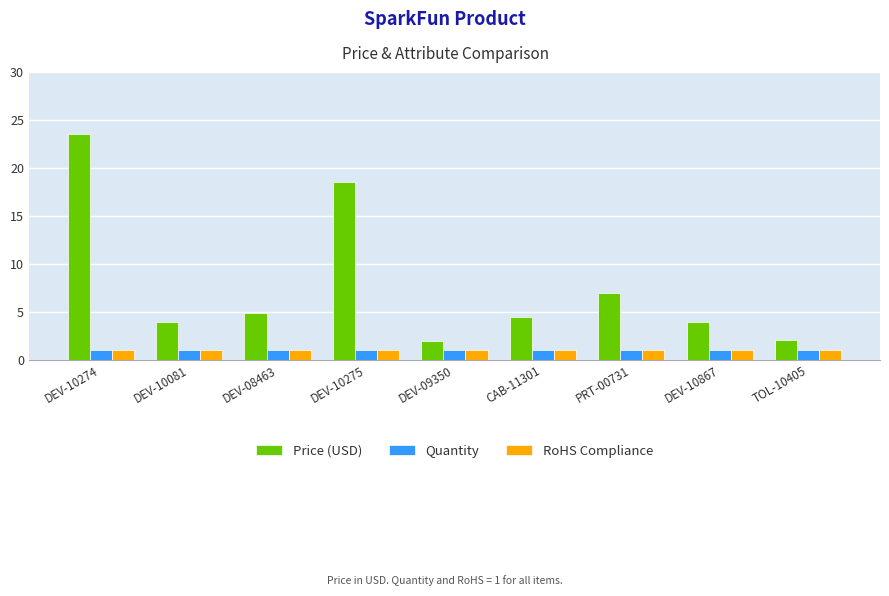

What is the maximum value shown in the chart?

23.5